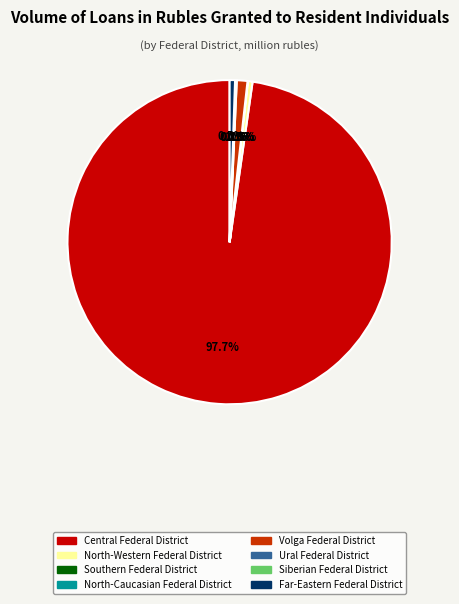

What is the largest slice in the pie chart?

Central Federal District